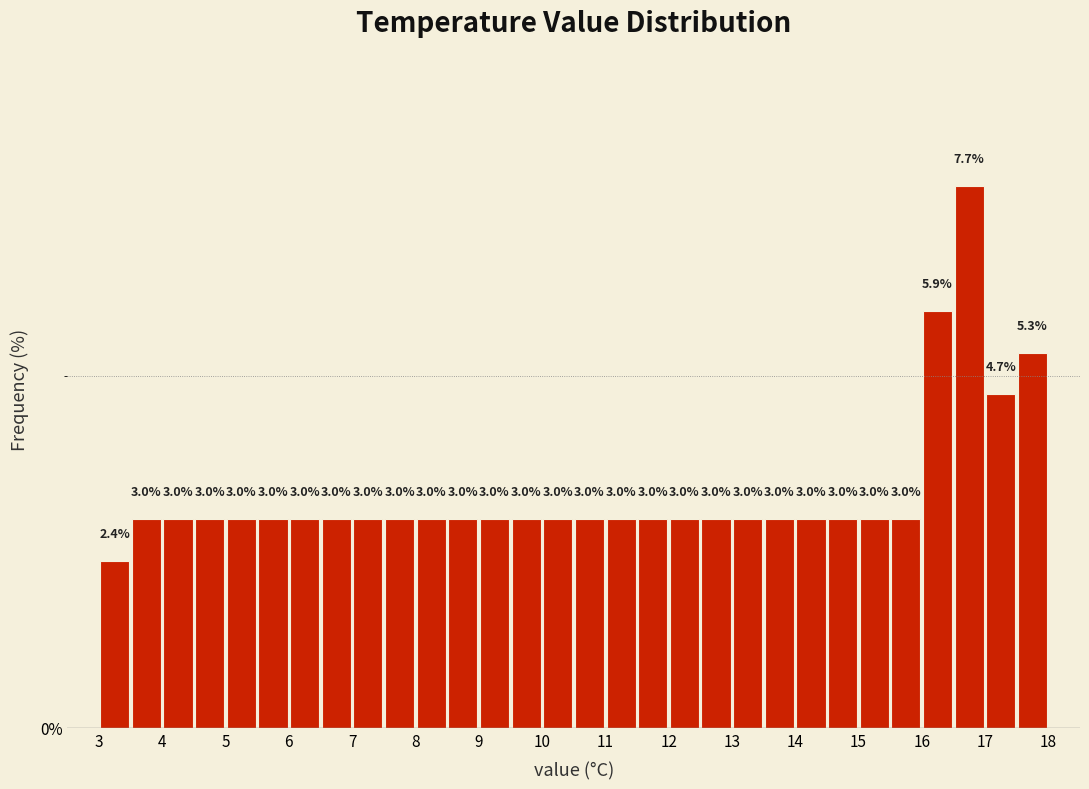

How tall is the bar that spans 14.5 to 15.0 on the x-axis?

3.0